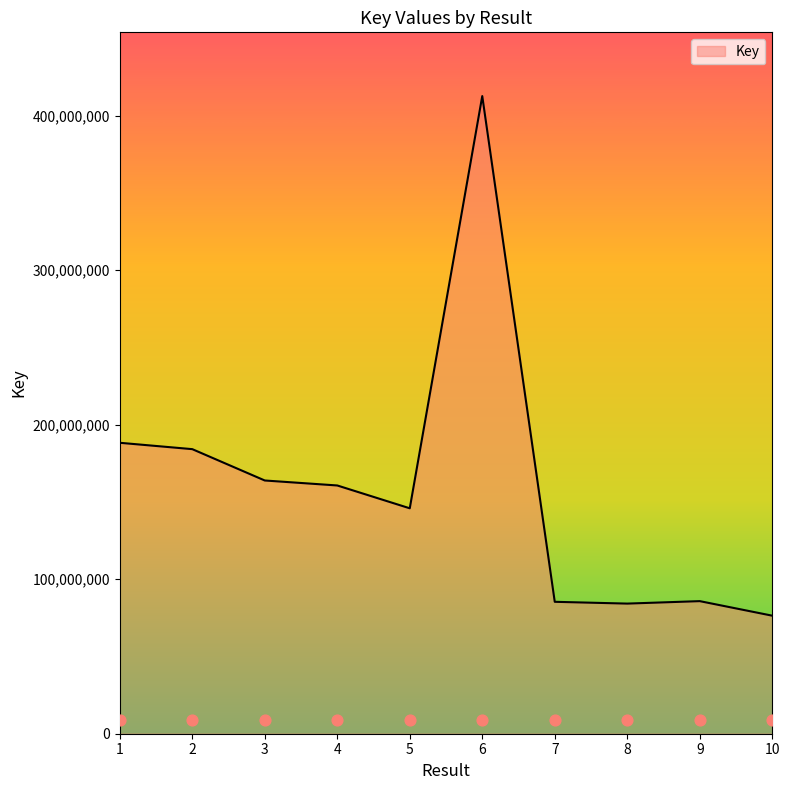

What is the ratio of the value at 5 to the value at 8?

1.7